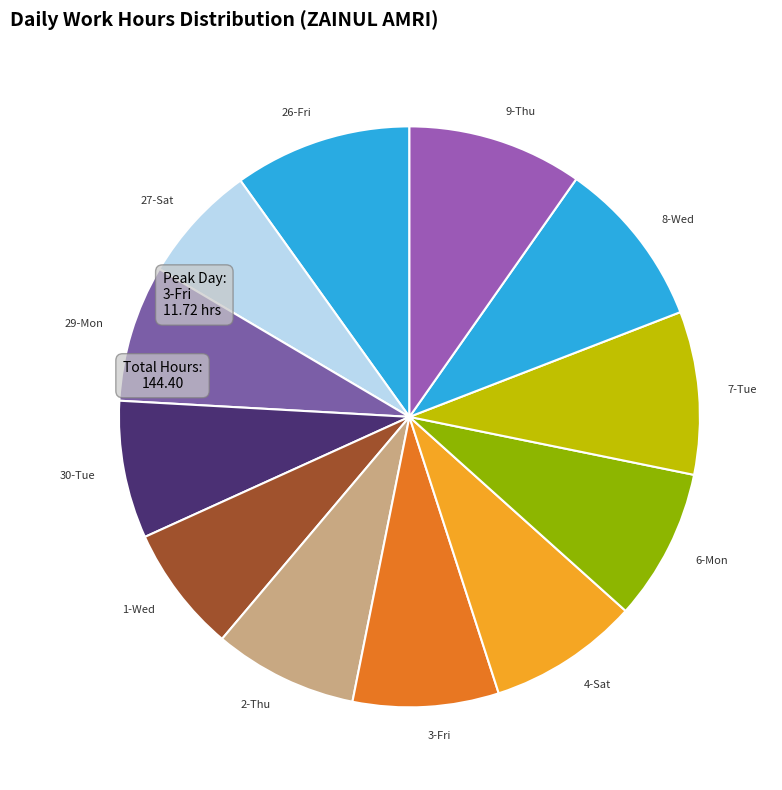

Is the sum of 4-Sat and 3-Fri greater than half?

No